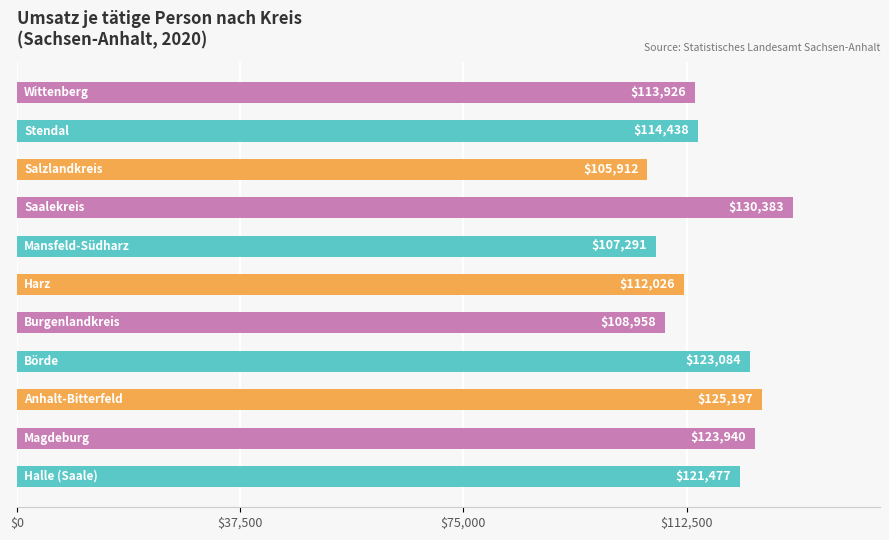

What is the sum of all values?

1286632